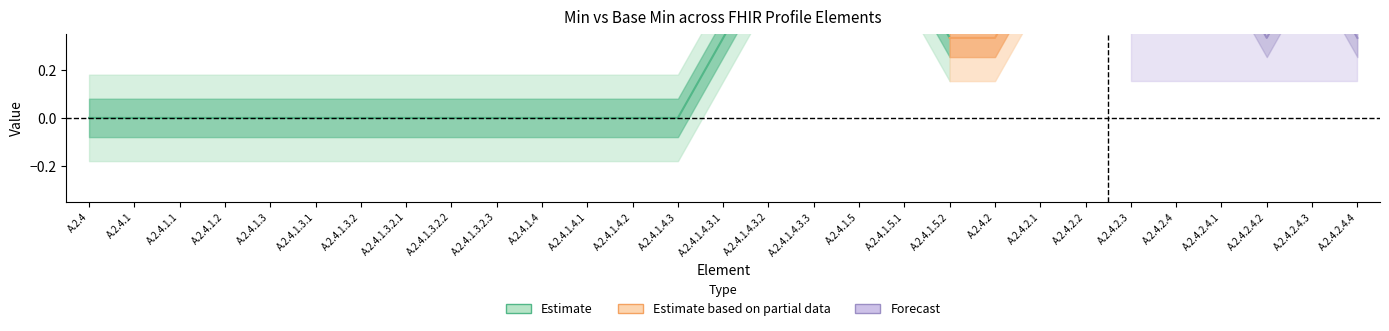

True or false: Min has a value of 1 at A.2.4.1.5.1.

False